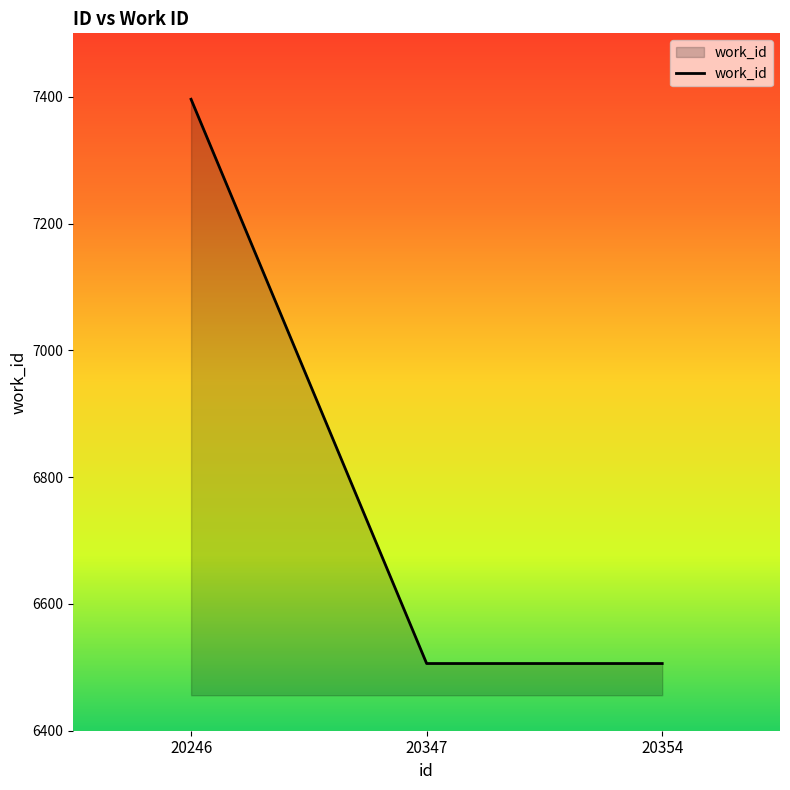

Which has a higher value, 20347 or 20246?

20246